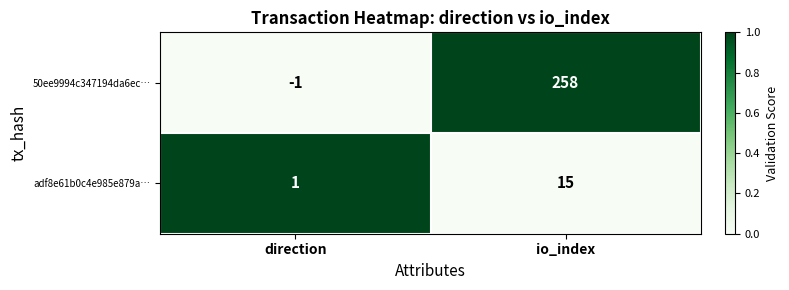

What is the maximum value for adf8e61b0c4e985e879a…?

15